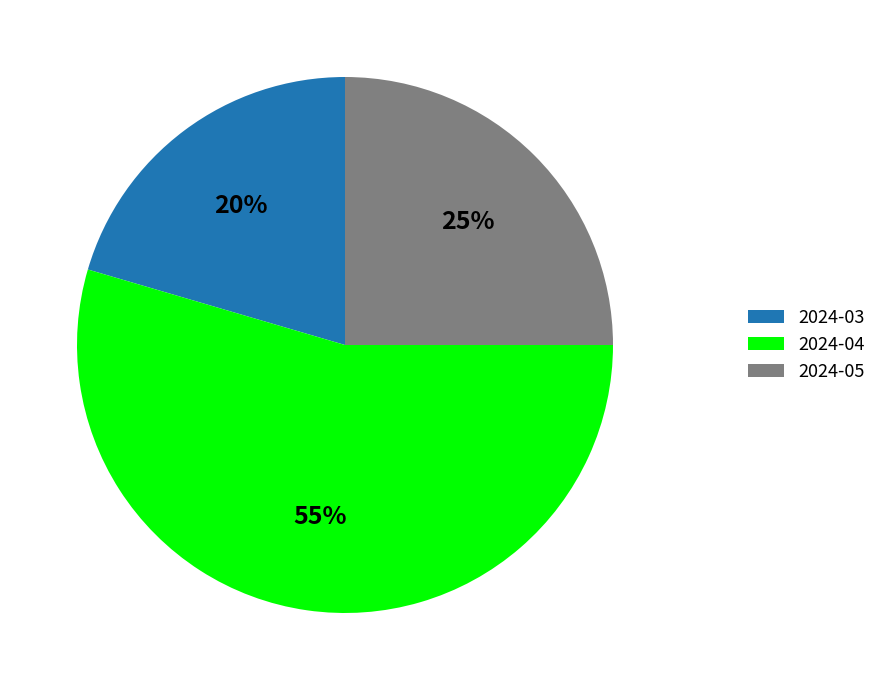

Which slice is the smallest?

2024-03